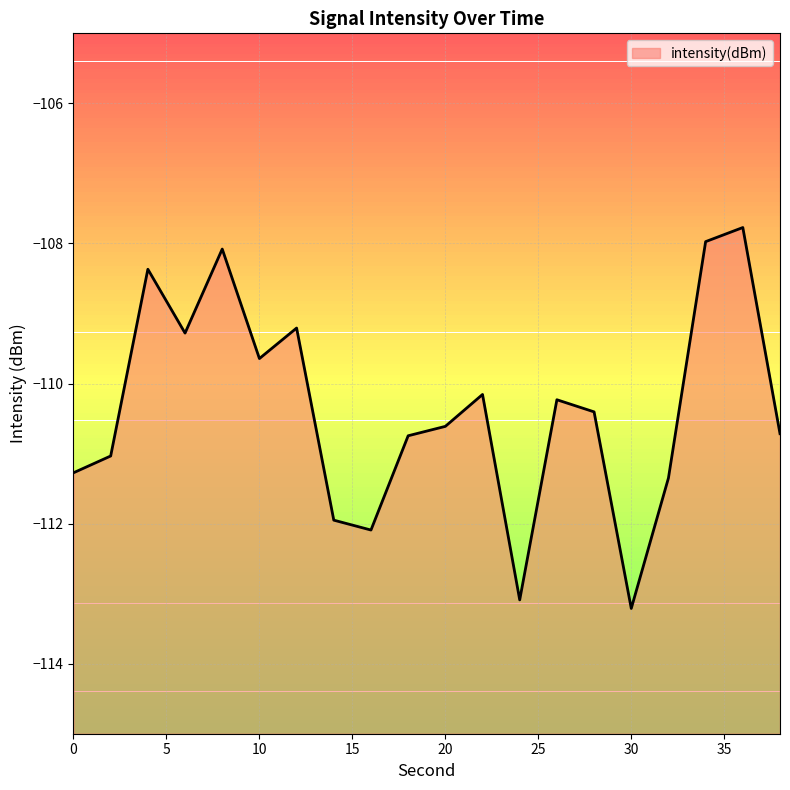

What is the change in value from 18 to 28?

+0.3